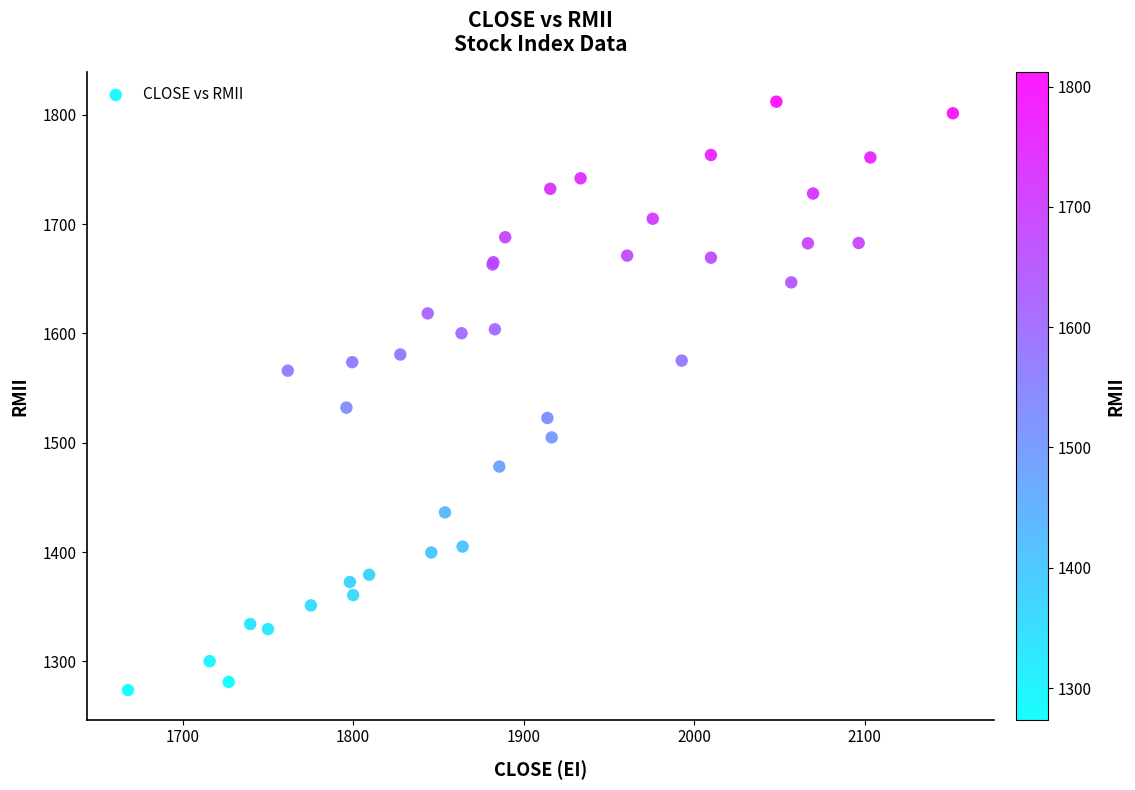

What Y value in the scatter plot is closest to 1542?

1532.1